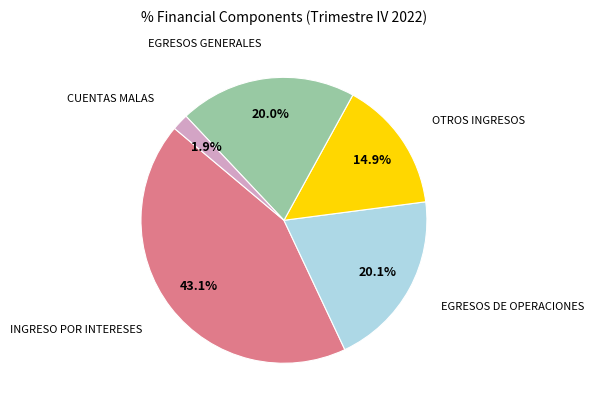

How many slices are in this pie chart?

5